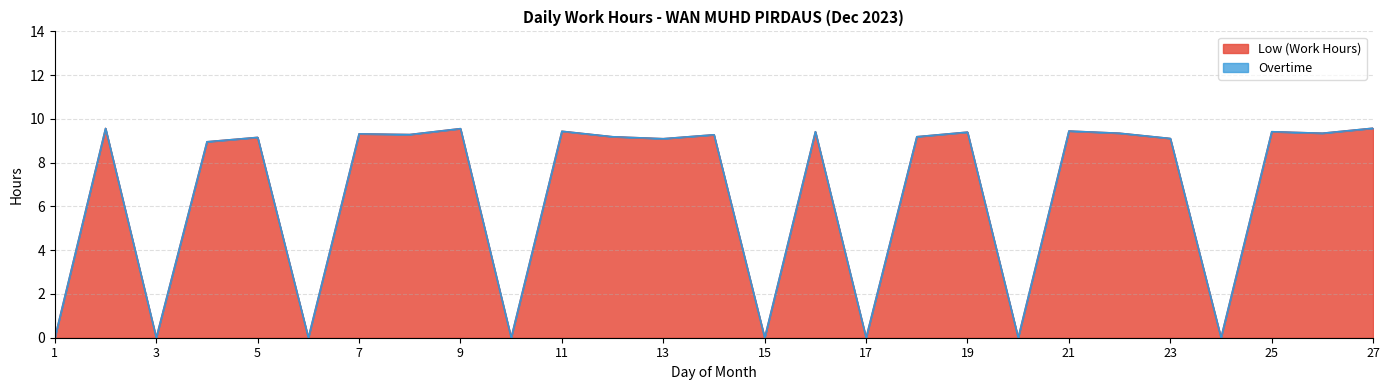

What is the difference between the maximum and minimum values?

9.6